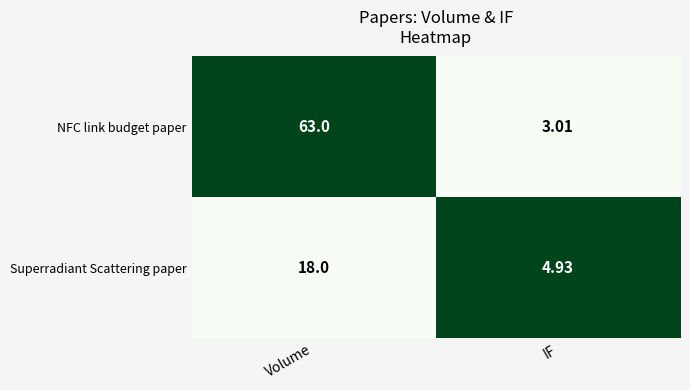

Which category has the highest value across all series?

Volume